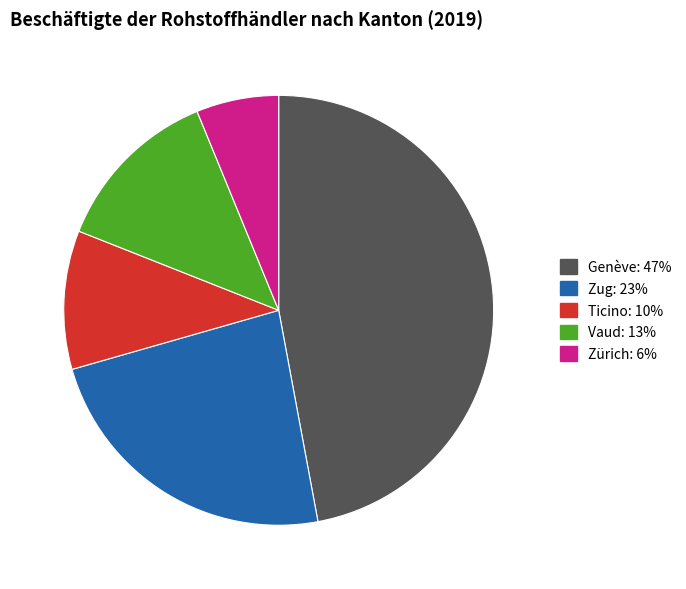

What is the ratio of the value at Ticino: 10% to the value at Vaud: 13%?

0.8